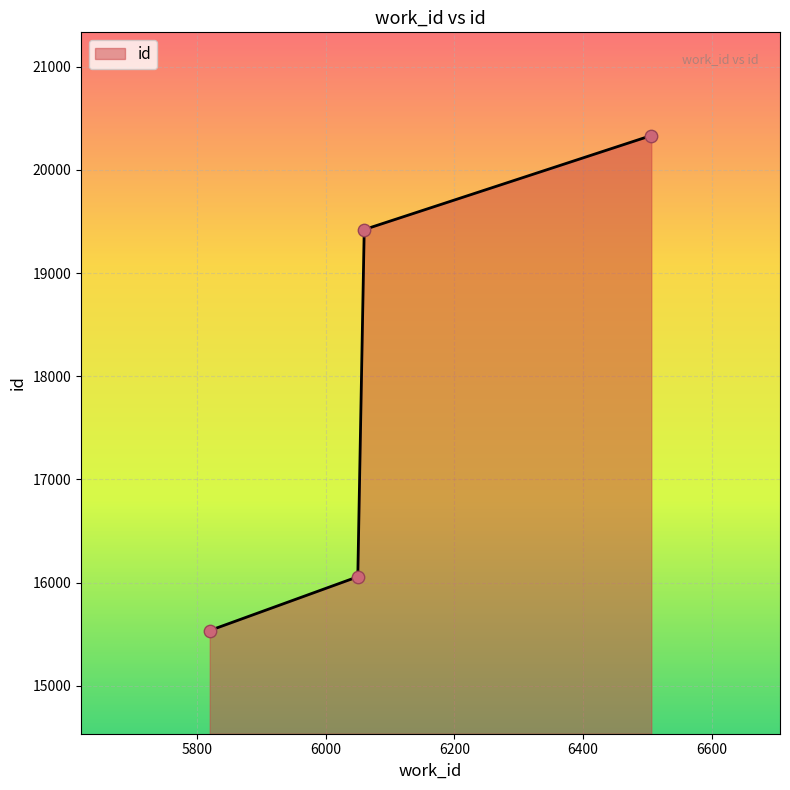

What is the difference between the maximum and minimum values?

4796